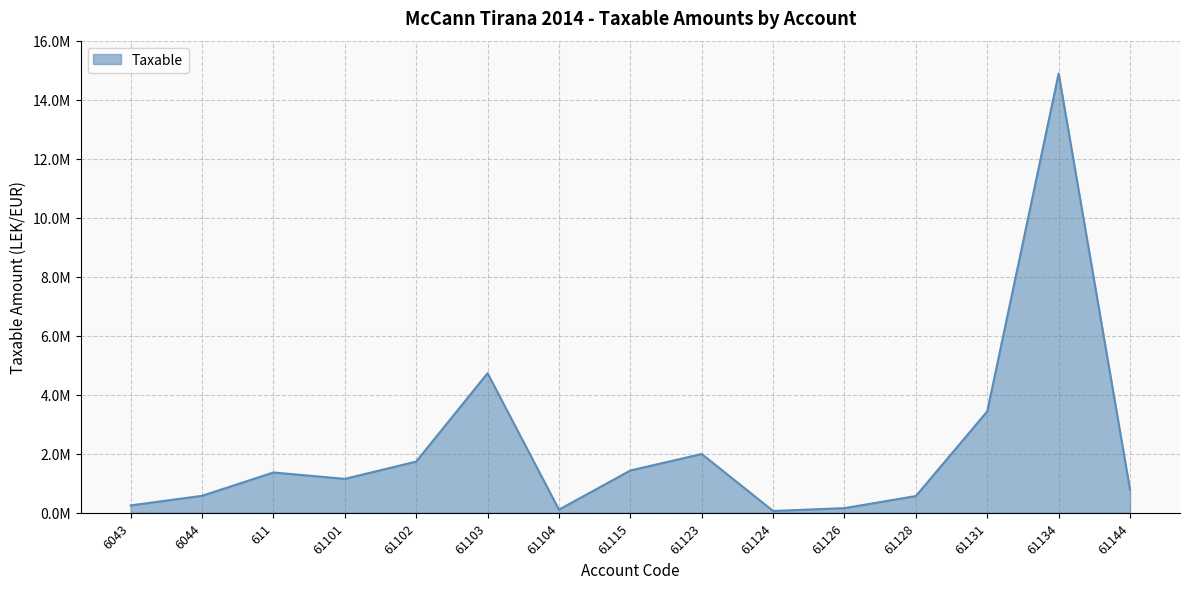

Does the chart have visible grid lines?

Yes